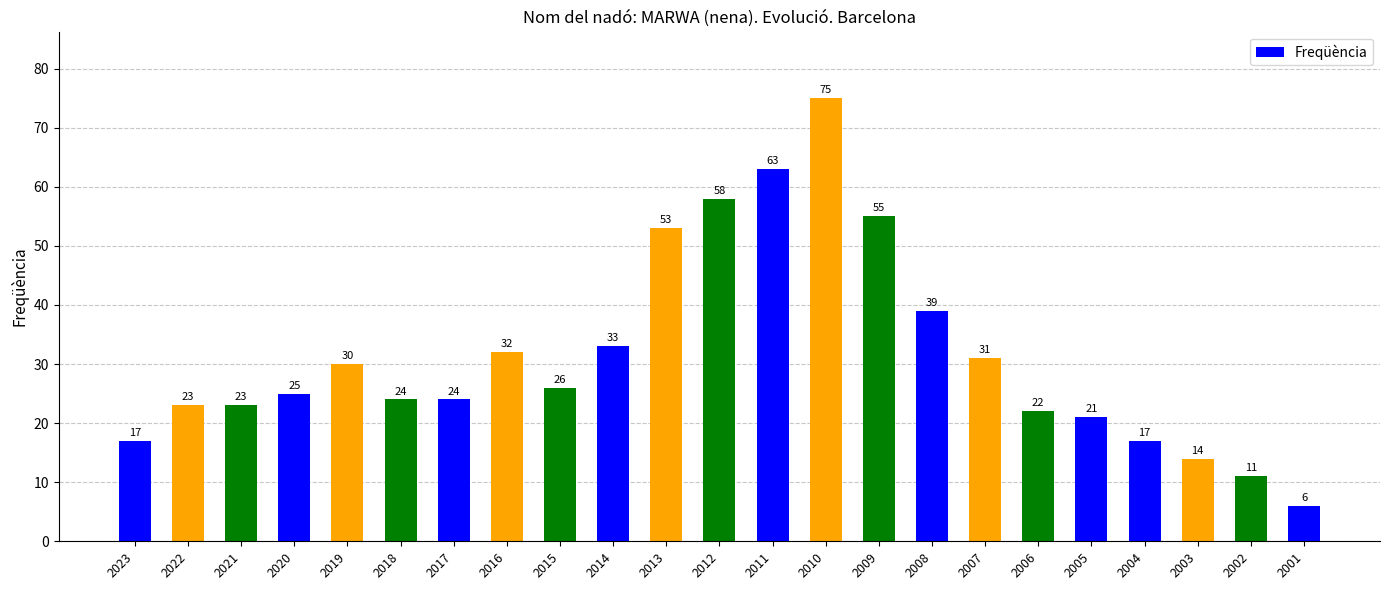

Reading right to left, extract all data points from this chart.

6	11	14	17	21	22	31	39	55	75	63	58	53	33	26	32	24	24	30	25	23	23	17